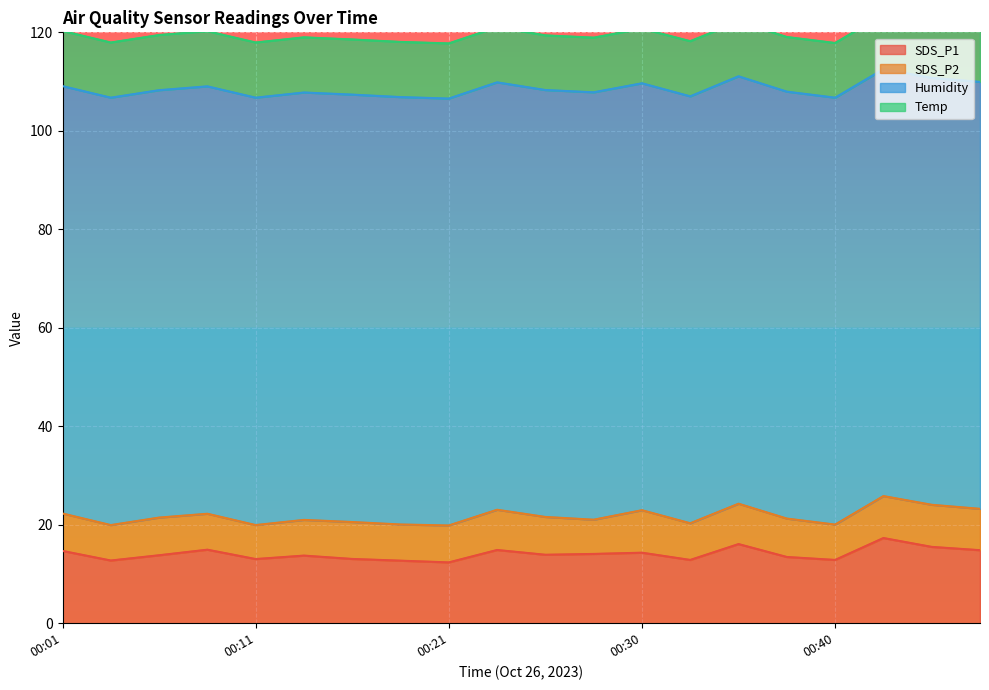

Is the value of Humidity at 00:08 greater than the value of Temp at 00:08?

Yes